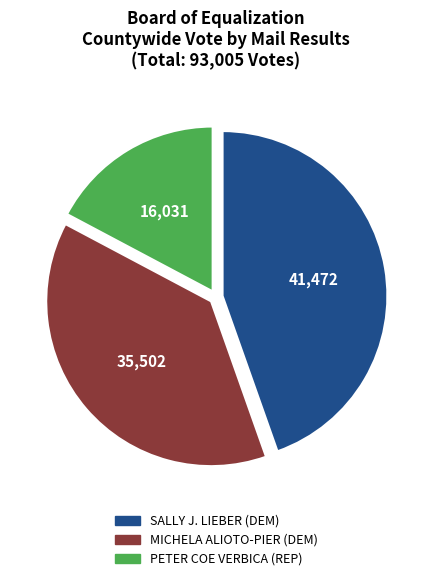

Is there any slice that represents more than half of the pie?

No